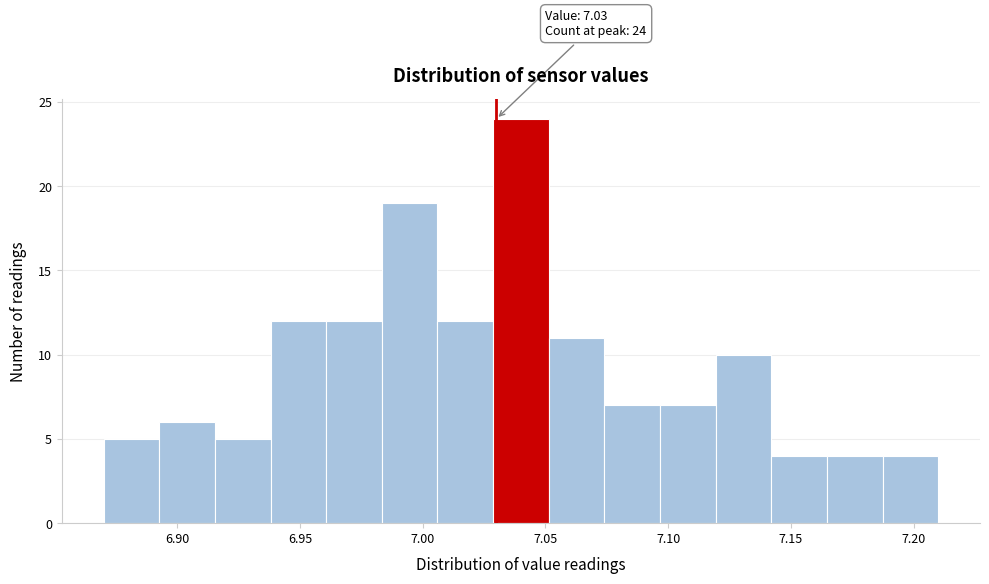

Over which range of the x-axis is the bar tallest?

7.030 to 7.050